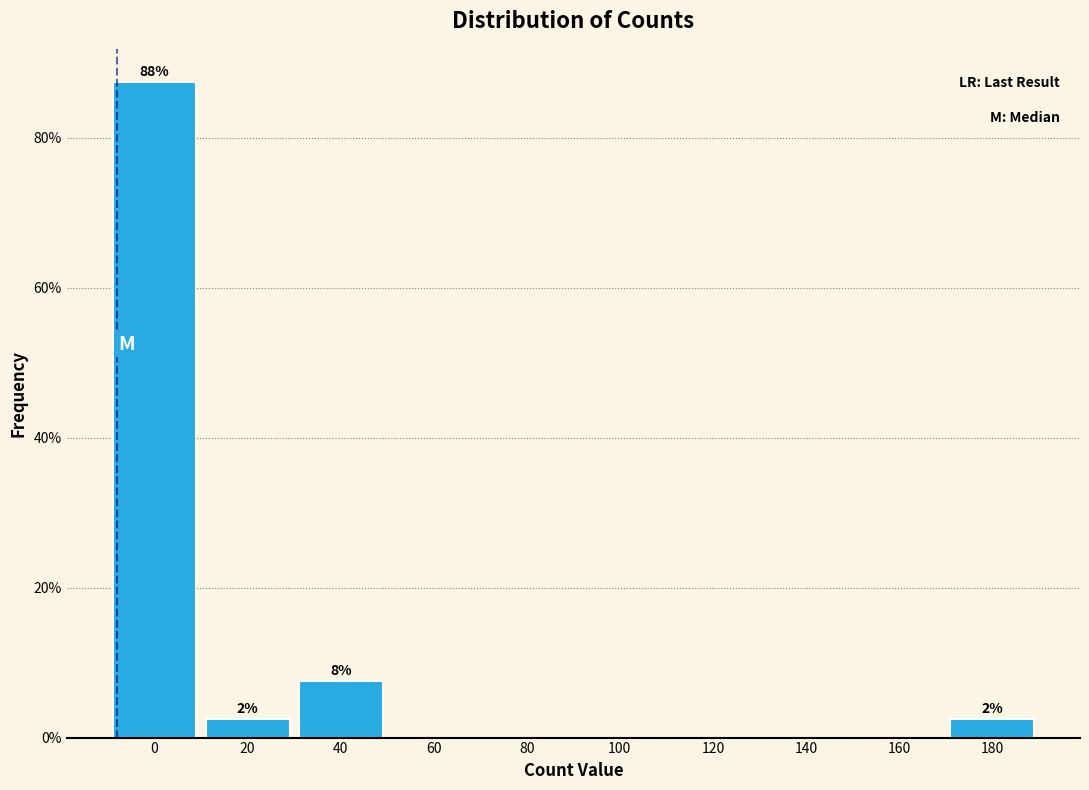

Reading left to right, what are all the values shown in this chart?

0=87.5	20=2.5	40=7.5	60=0.0	80=0.0	100=0.0	120=0.0	140=0.0	160=0.0	180=2.5